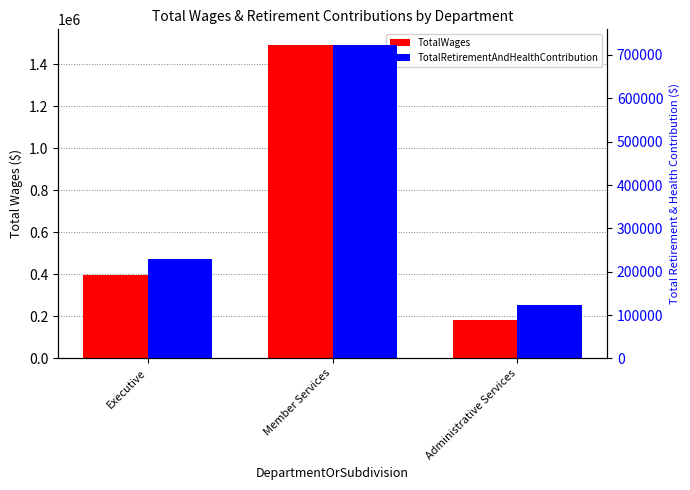

At which label does TotalWages reach its peak?

Member Services